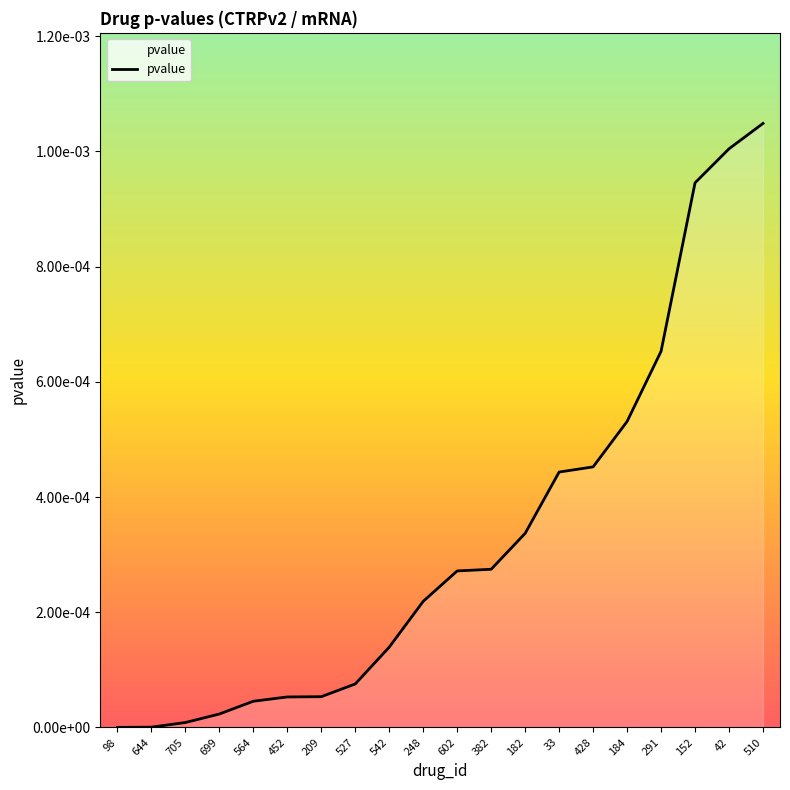

Reading left to right, list all the values displayed in this chart.

98=0.0	644=0.0	705=0.0	699=0.0	564=0.0	452=0.0	209=0.0	527=0.0	542=0.0	248=0.0	602=0.0	382=0.0	182=0.0	33=0.0	428=0.0	184=0.0	291=0.0	152=0.0	42=0.0	510=0.0